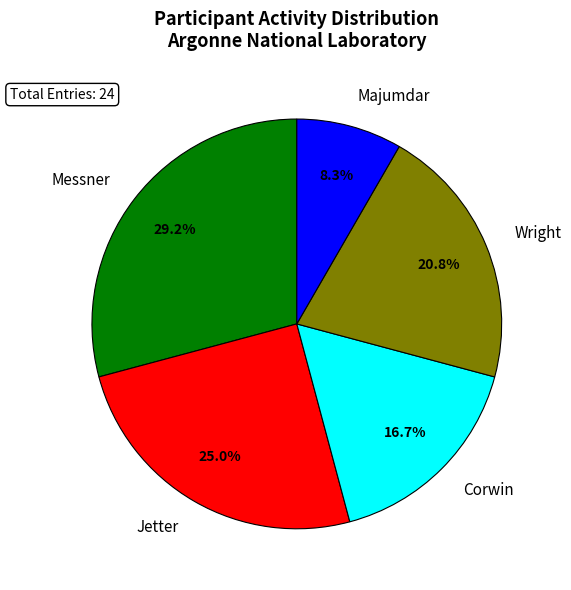

How much of the chart is everything except Majumdar?

91.7%